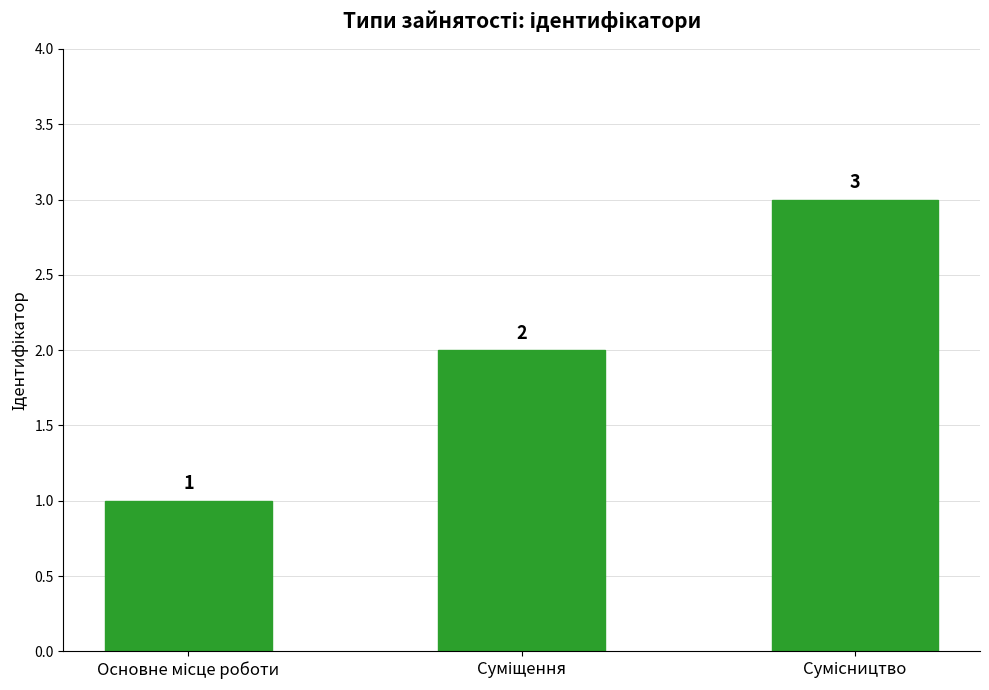

What is the value of the 3rd bar from the left?

3